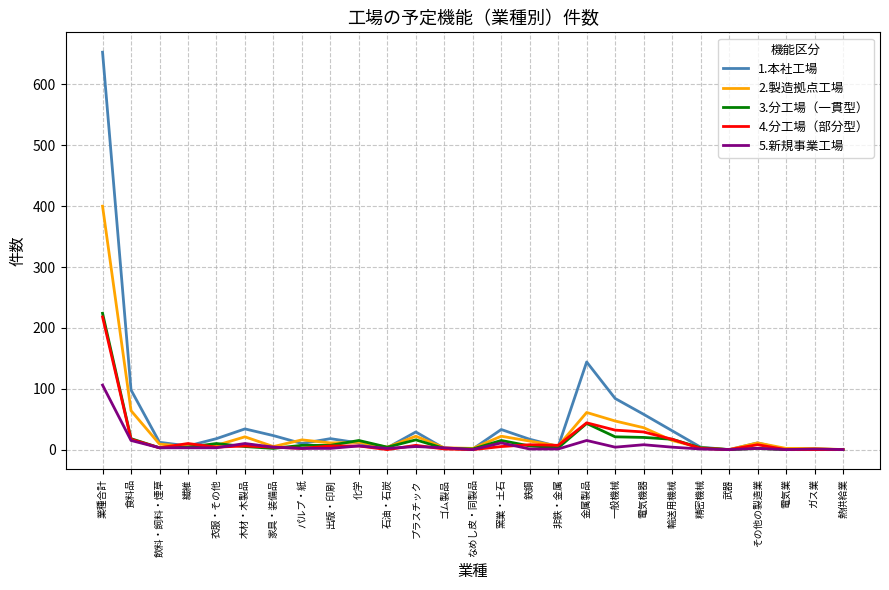

What position from the left is 金属製品?

18